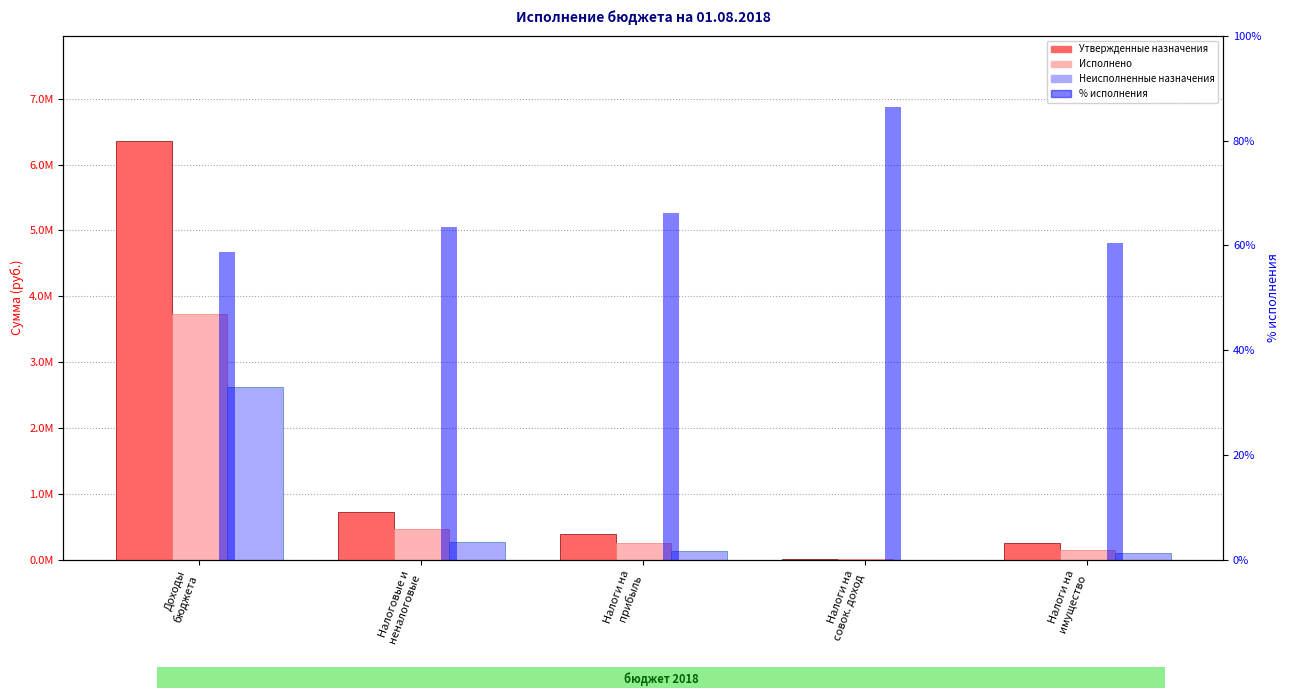

What value does the Неисполненные назначения series have at Налоги на
прибыль?

132608.5